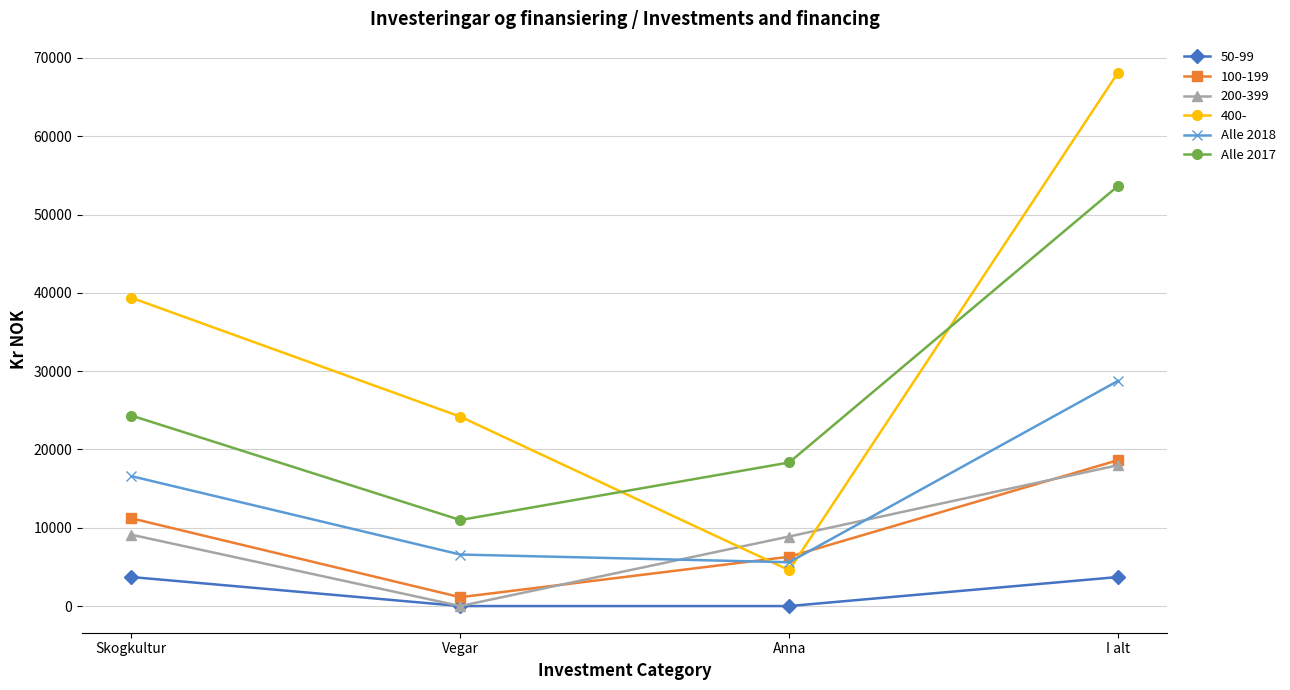

What is the value of the Alle 2018 point at the 1st from the left?

16590